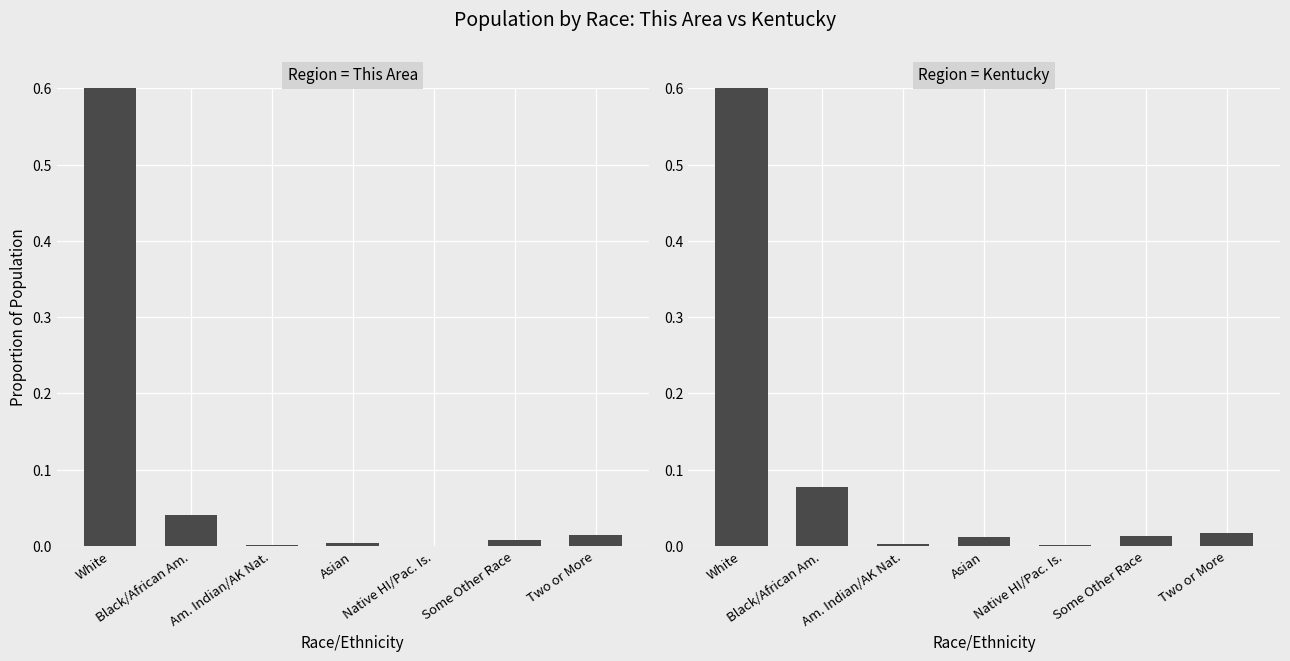

Read the This Area value at White.

0.9